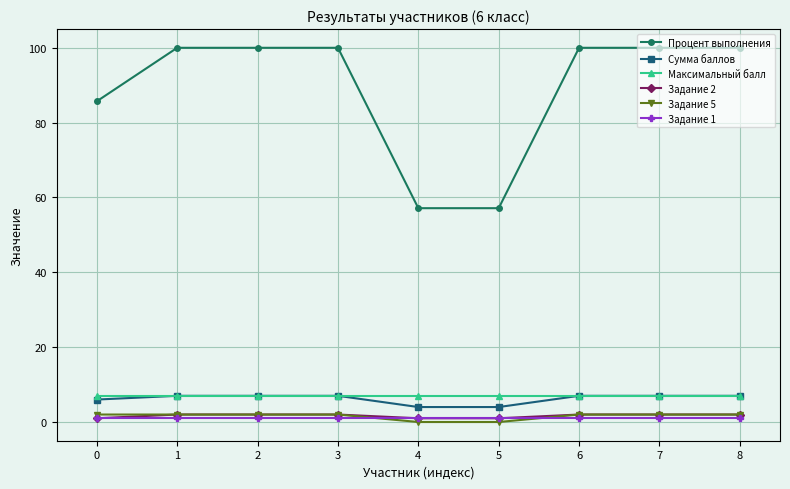

Between 5 and 6, which series saw the biggest shift?

Процент выполнения